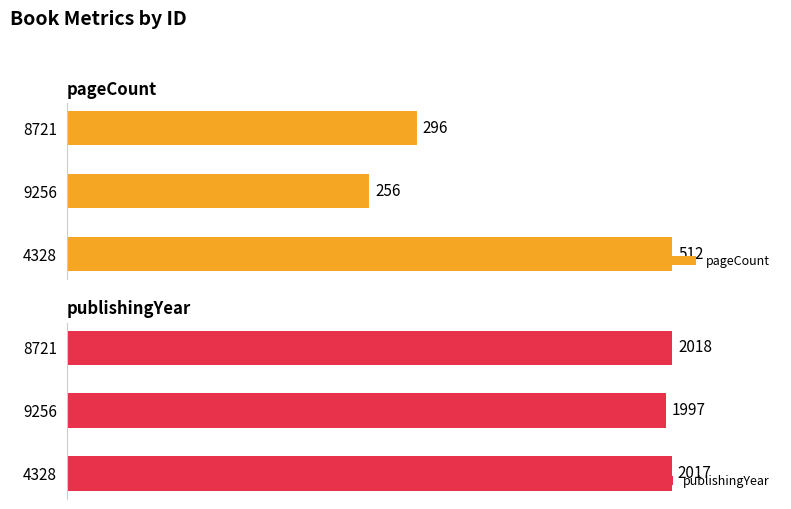

What is the maximum value for pageCount?

512